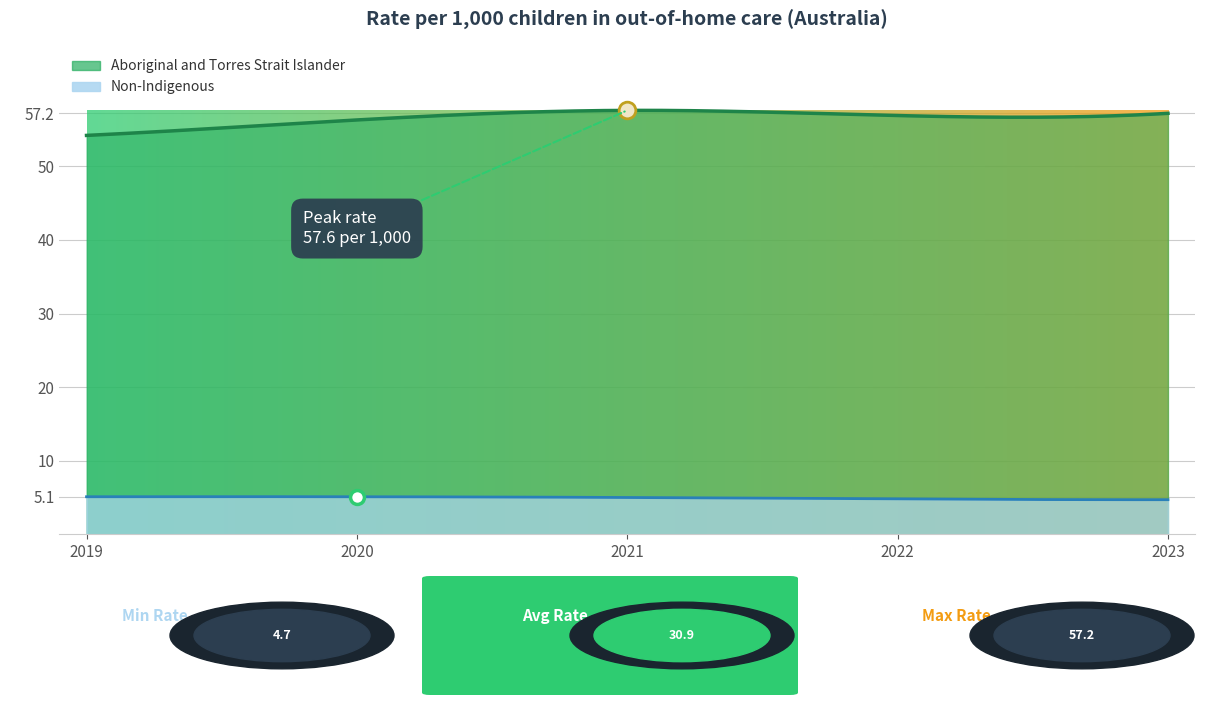

In Aboriginal and Torres Strait Islander, how many points are lower than both neighbors (excluding endpoints)?

1